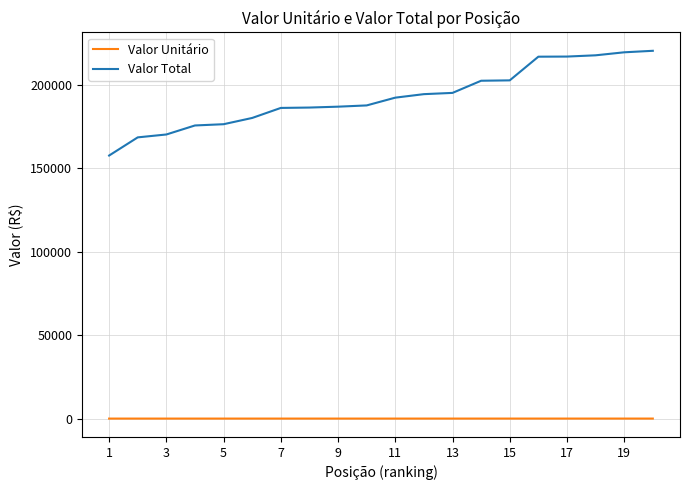

What is the difference between the maximum and minimum values in the Valor Total series?

62700.0